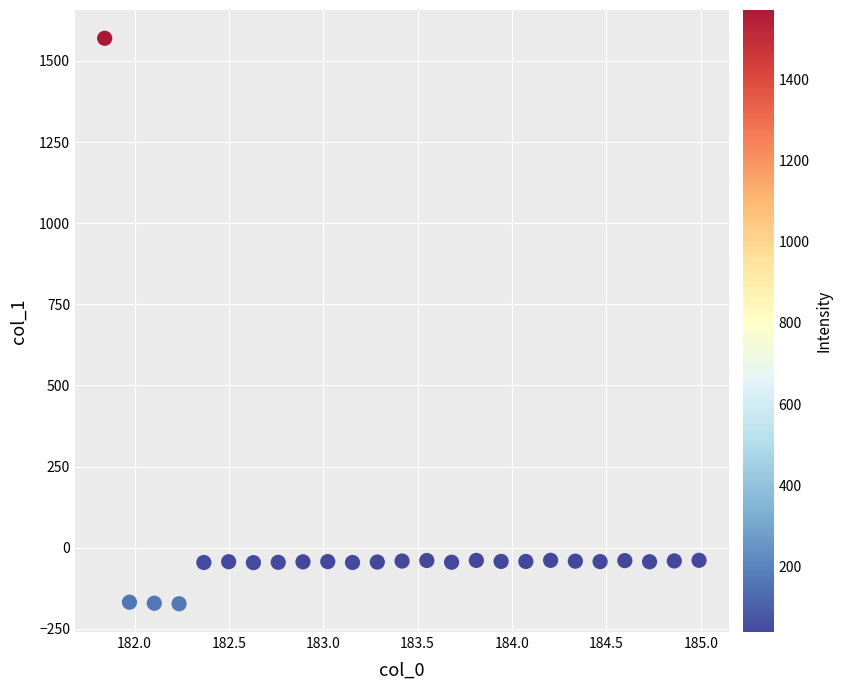

What is the range of X values (max minus min)?

3.1